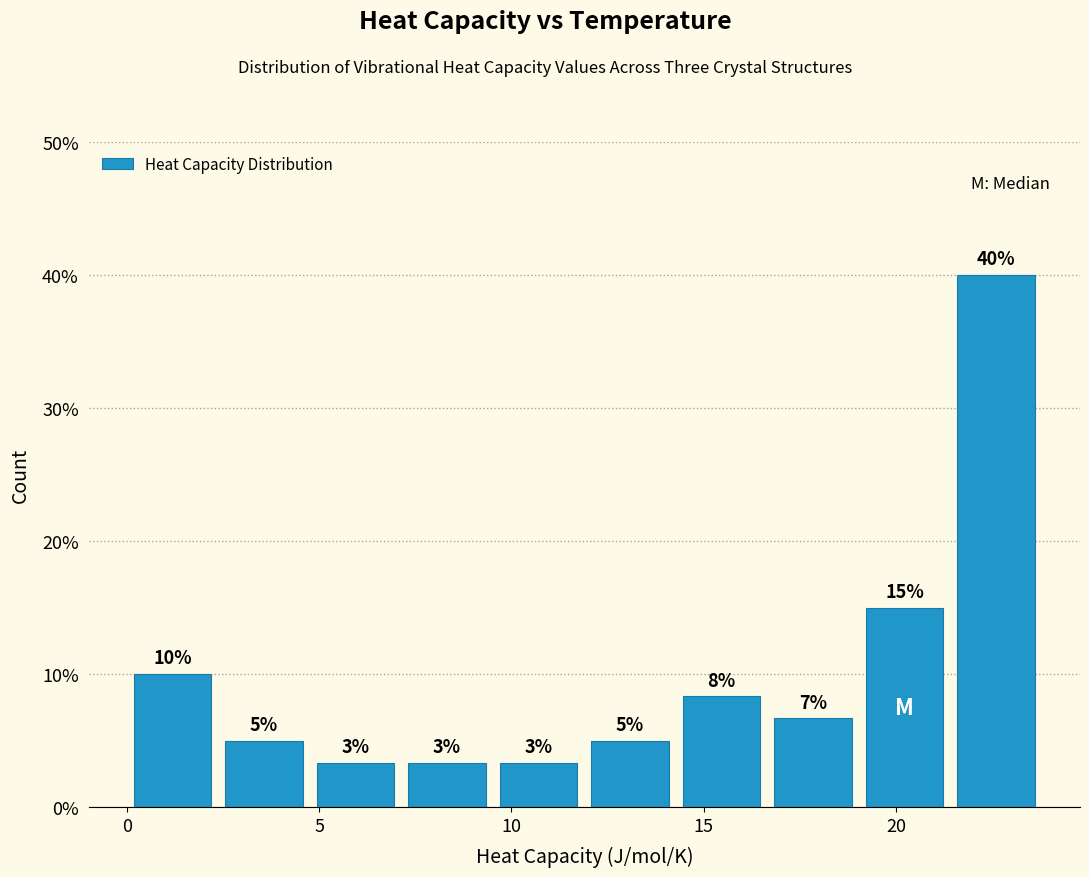

Which range on the x-axis has the tallest bar?

21.5 to 24.0